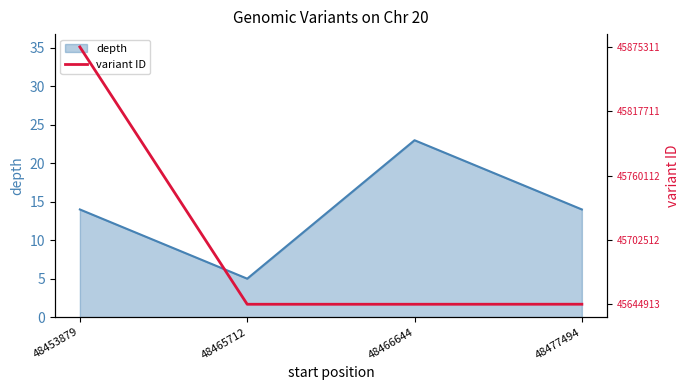

Which category has the lowest value in the depth series?

48465712